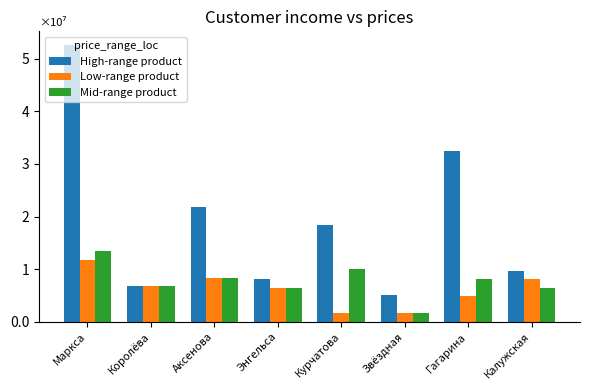

What is the sum of all Mid-range product values?

61380000